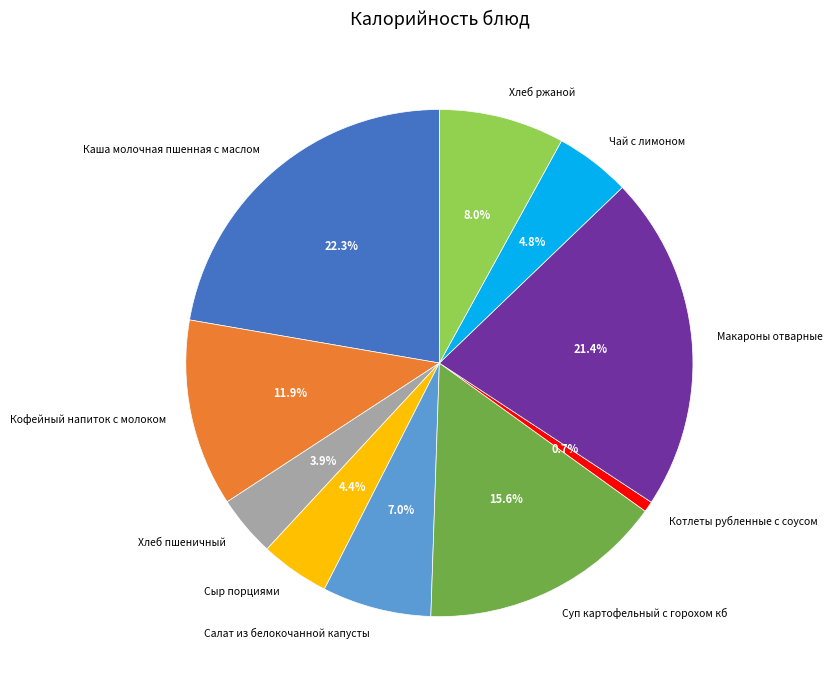

Approximately how many times larger is the value at Чай с лимоном compared to Каша молочная пшенная с маслом?

0.2